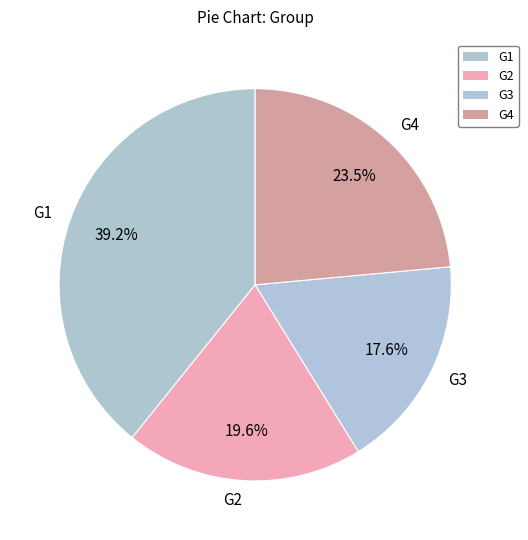

The G1 slice represents 39% of the pie. True or false?

True